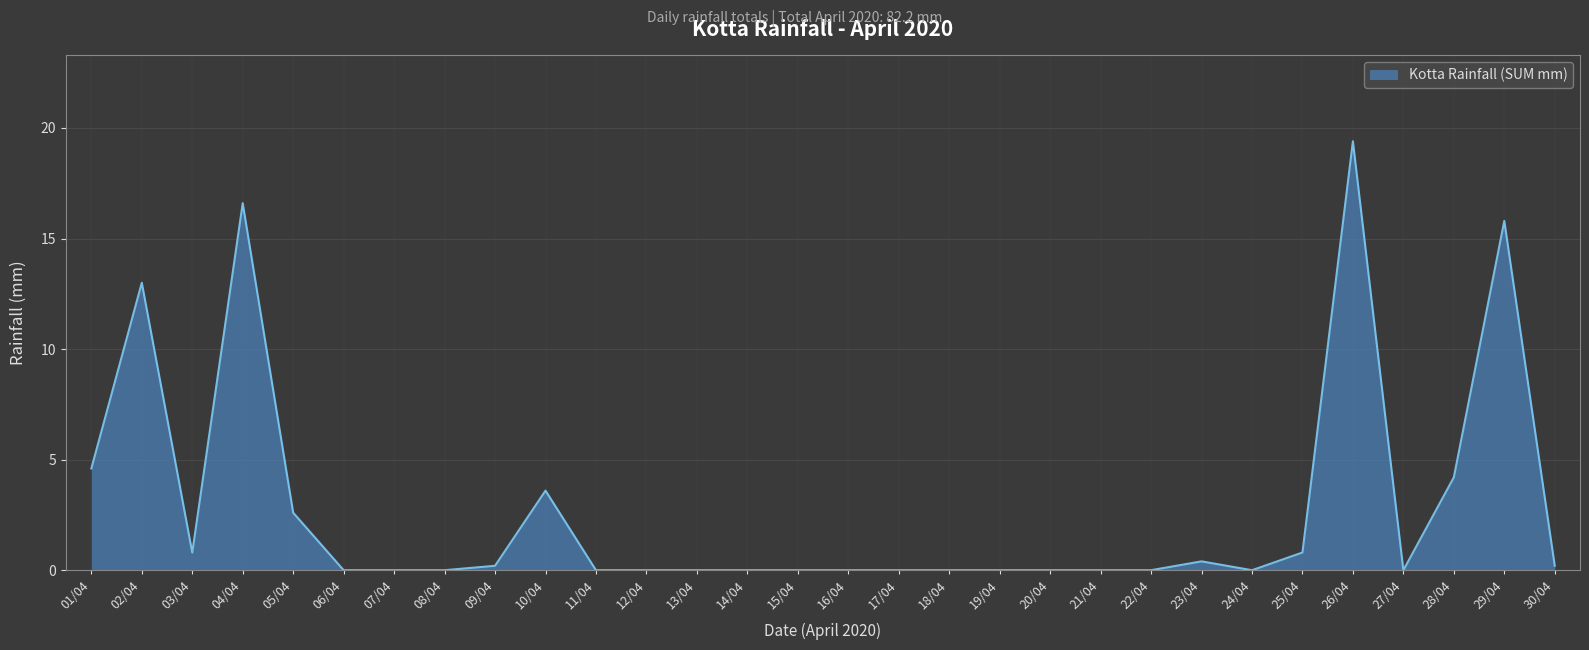

Reading left to right, transcribe all the data shown in this chart.

4.6	13.0	0.8	16.6	2.6	0.0	0.0	0.0	0.2	3.6	0.0	0.0	0.0	0.0	0.0	0.0	0.0	0.0	0.0	0.0	0.0	0.0	0.4	0.0	0.8	19.4	0.0	4.2	15.8	0.2